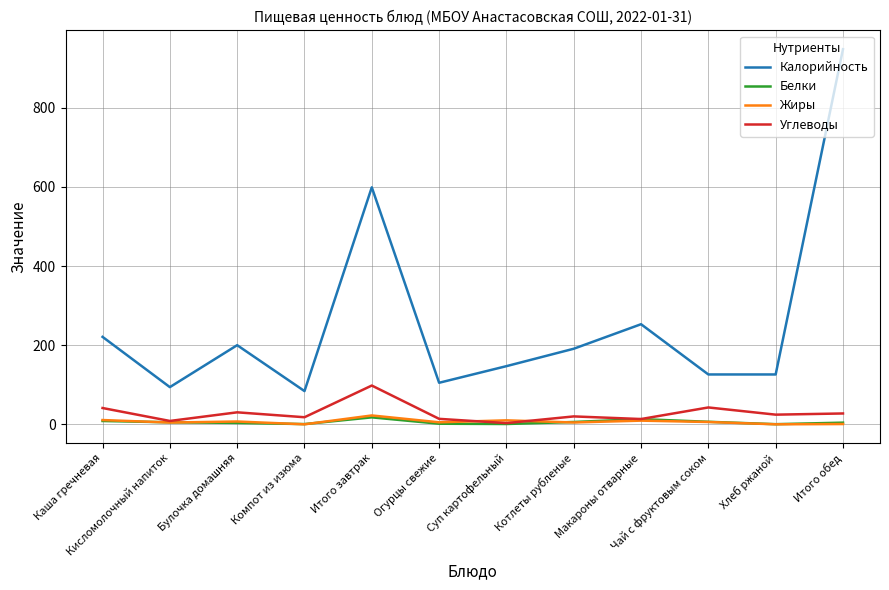

What is the difference between the Жиры values at Каша гречневая and Макароны отварные?

1.5